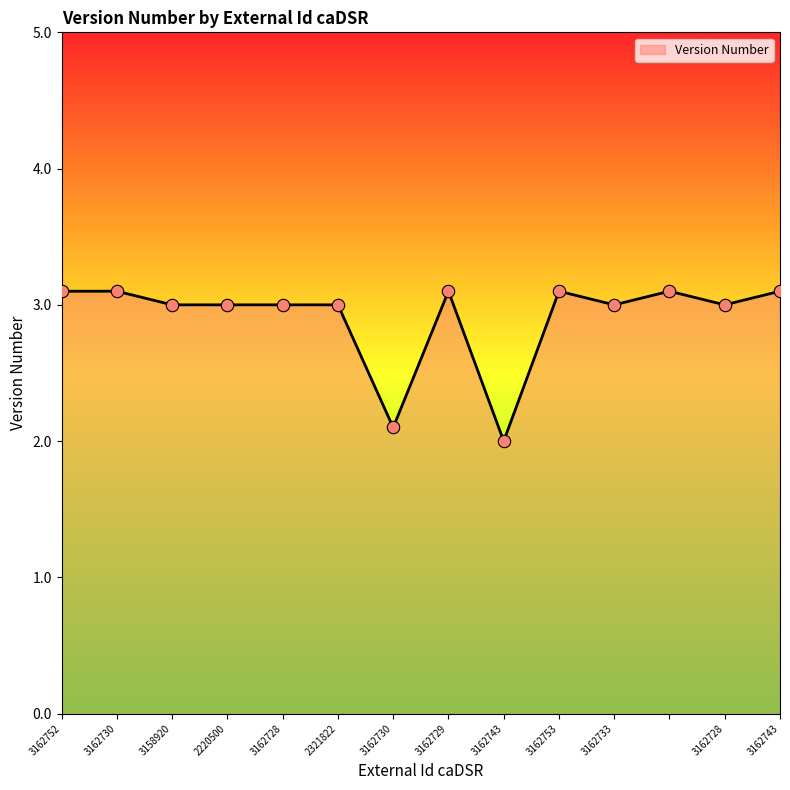

What is the difference between the maximum and minimum values?

1.1